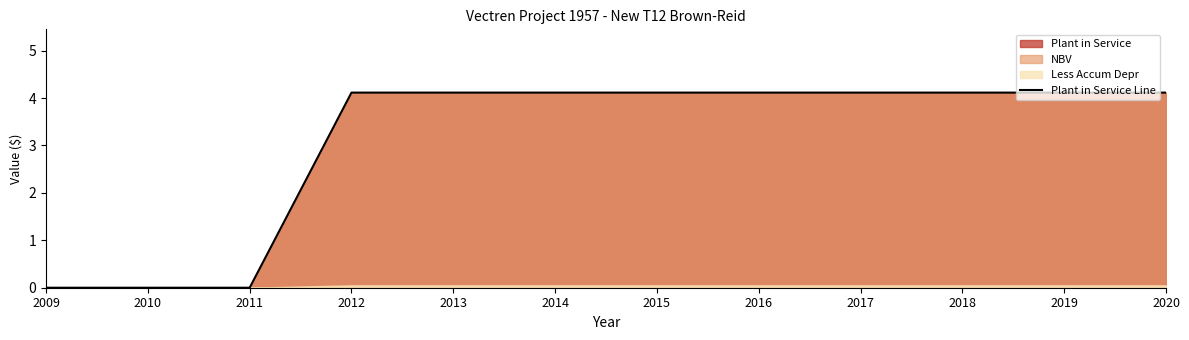

How many values are below 4?

3